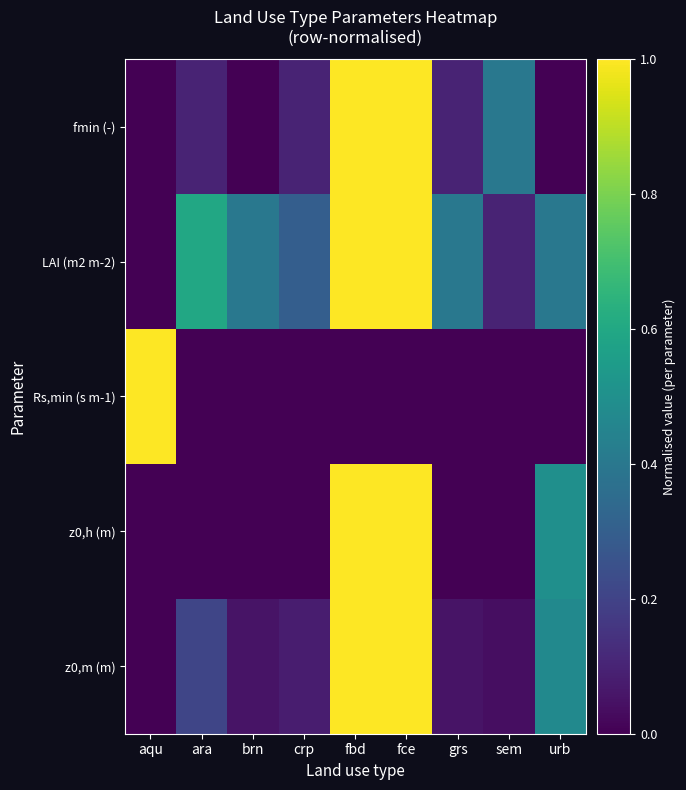

At which category is the sum across all series the highest?

fbd